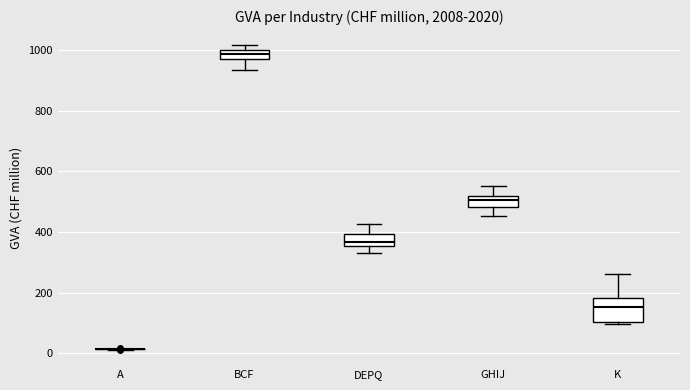

Reading left to right, read every box against the y-axis: the position of its median line, the range the box covers, and the ends of its whiskers. The values are not printed on the chart, so give them approximately, as read against the axis.

A: box collapsed to a line at 20, whiskers 20 to 20
BCF: median 980, box 960 to 1000, whiskers 940 to 1020
DEPQ: median 360 (just above the box's lower edge), box 360 to 400, whiskers 320 to 420
GHIJ: median 500, box 480 to 520, whiskers 460 to 560
K: median 160, box 100 to 180, whiskers 100 (just below the box's lower edge) to 260